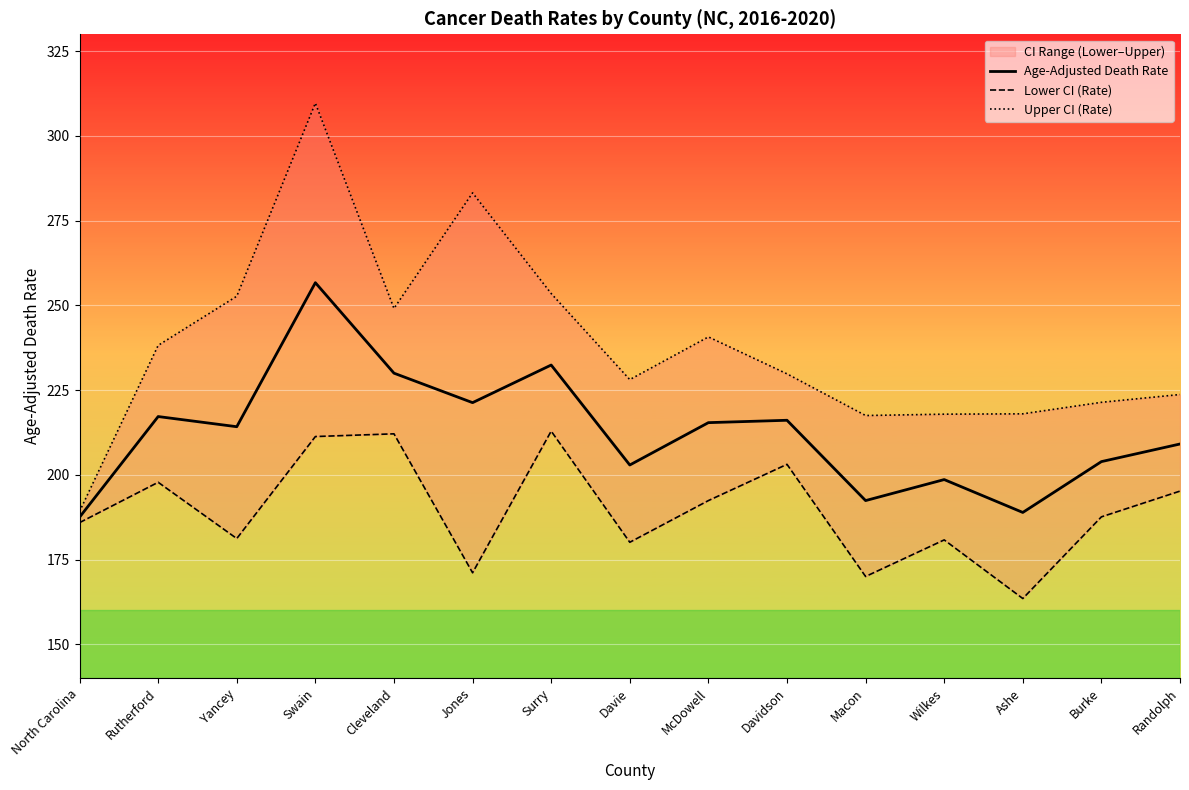

What is the difference between the maximum and second lowest values in the Lower CI (Rate) series?

42.9